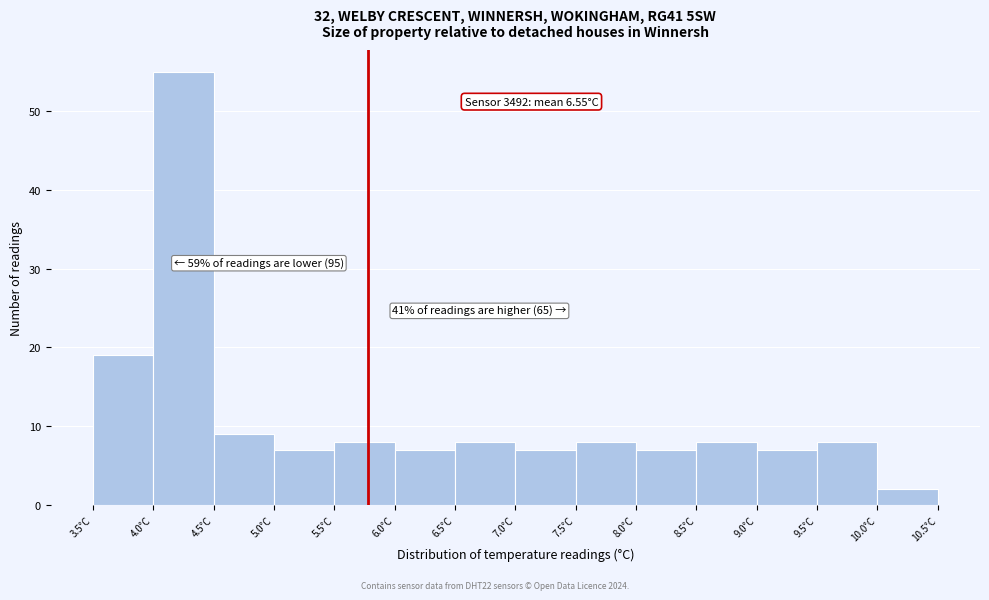

Which range on the x-axis has the tallest bar?

4.0 to 4.5